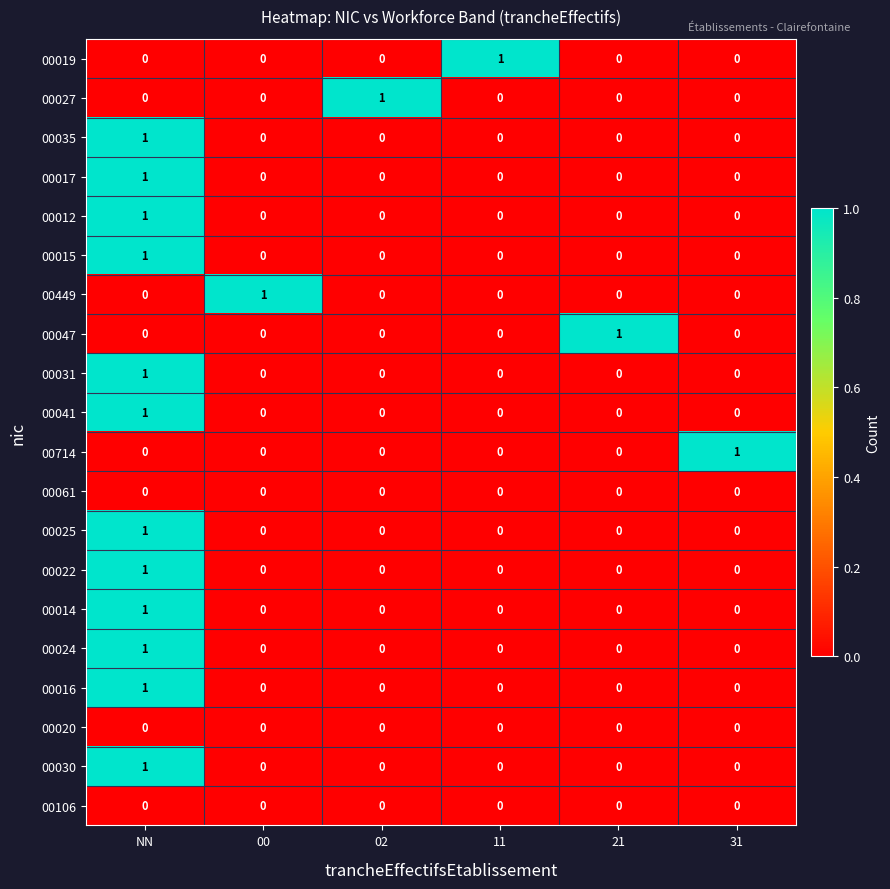

At which category is the sum across all series the highest?

NN